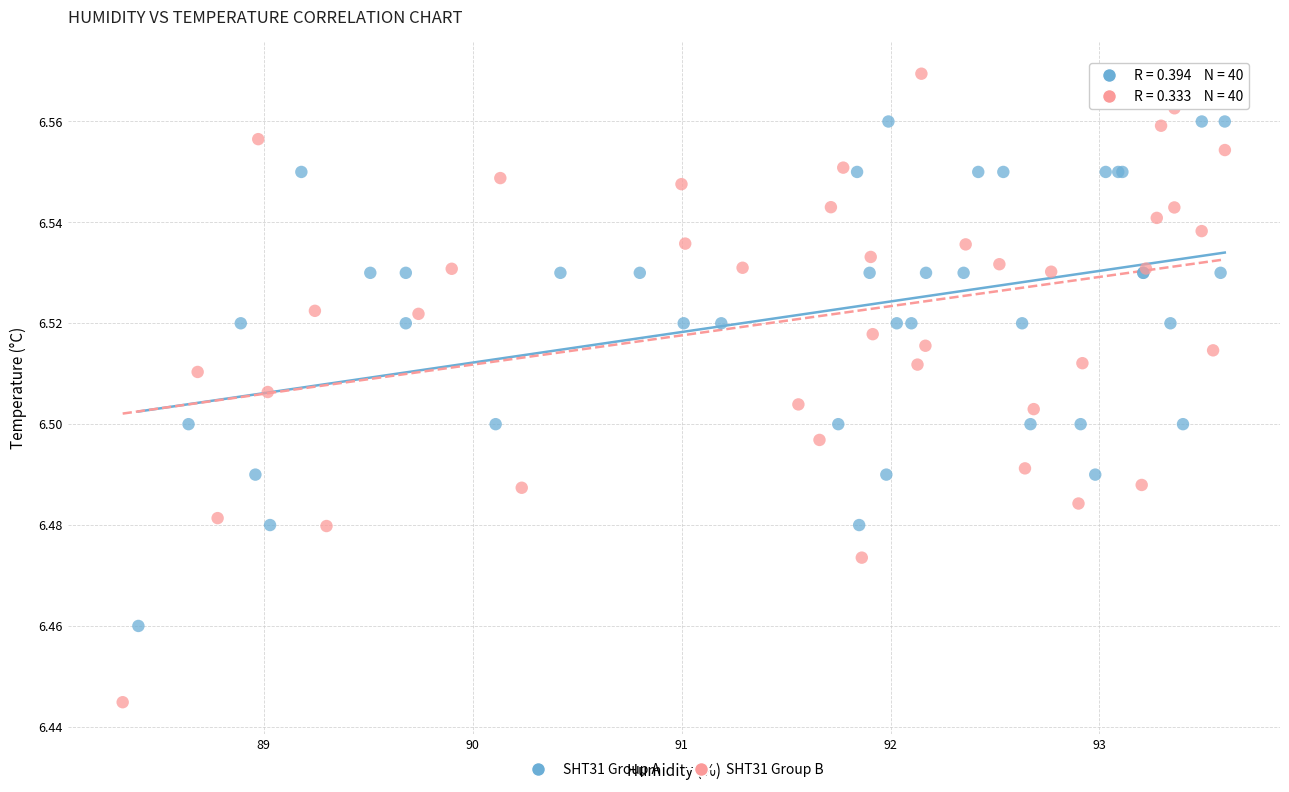

Which series reaches the minimum Y coordinate?

SHT31 Group B